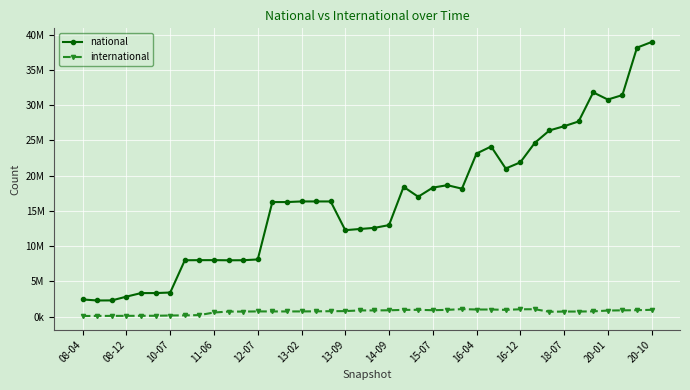

Does the chart have visible grid lines?

Yes